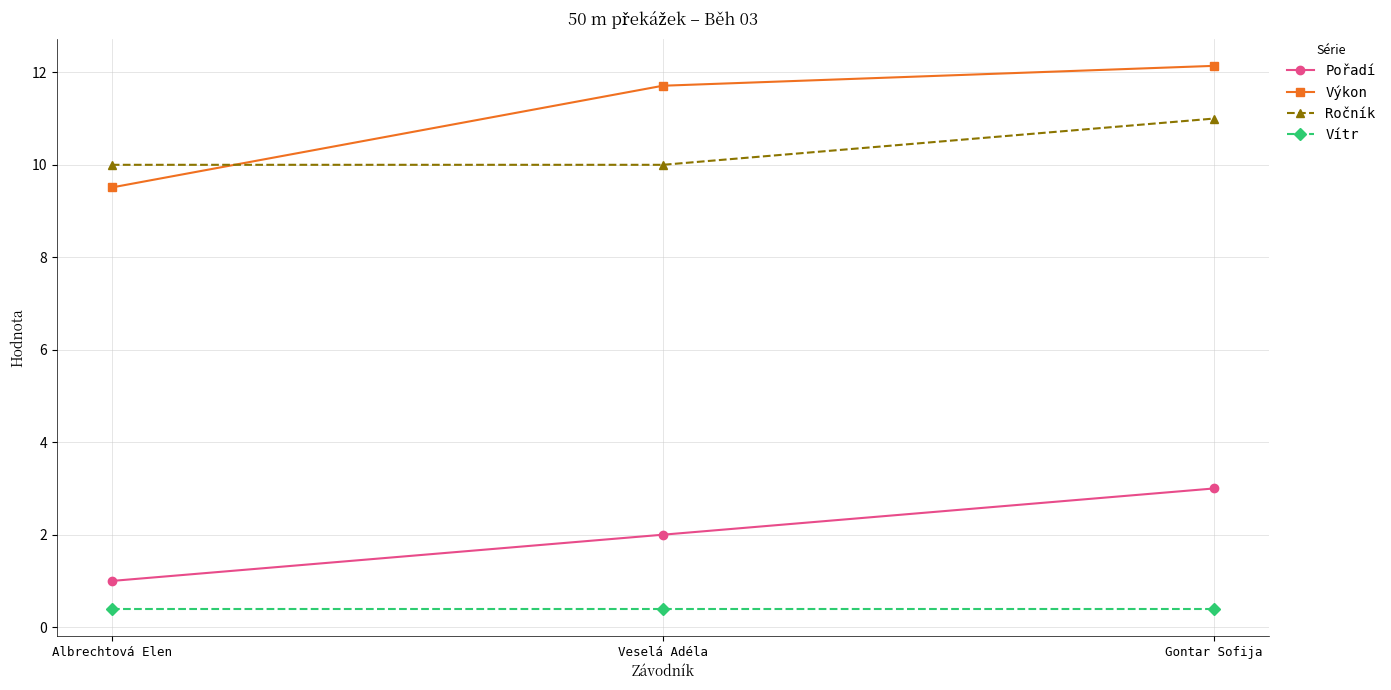

Which series has the largest total across all categories?

Výkon